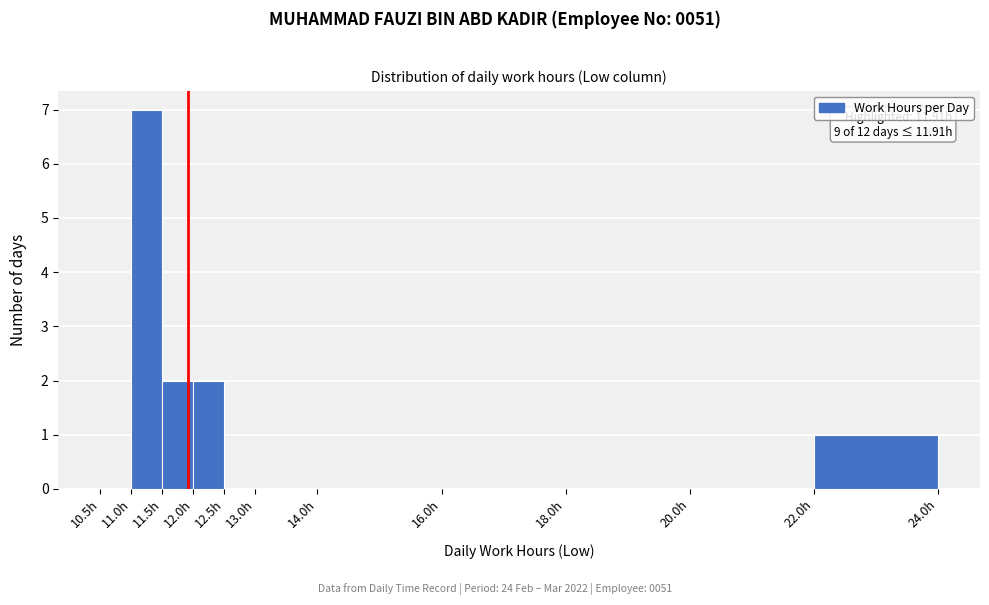

Over which range of the x-axis is the bar tallest?

11.0 to 11.5